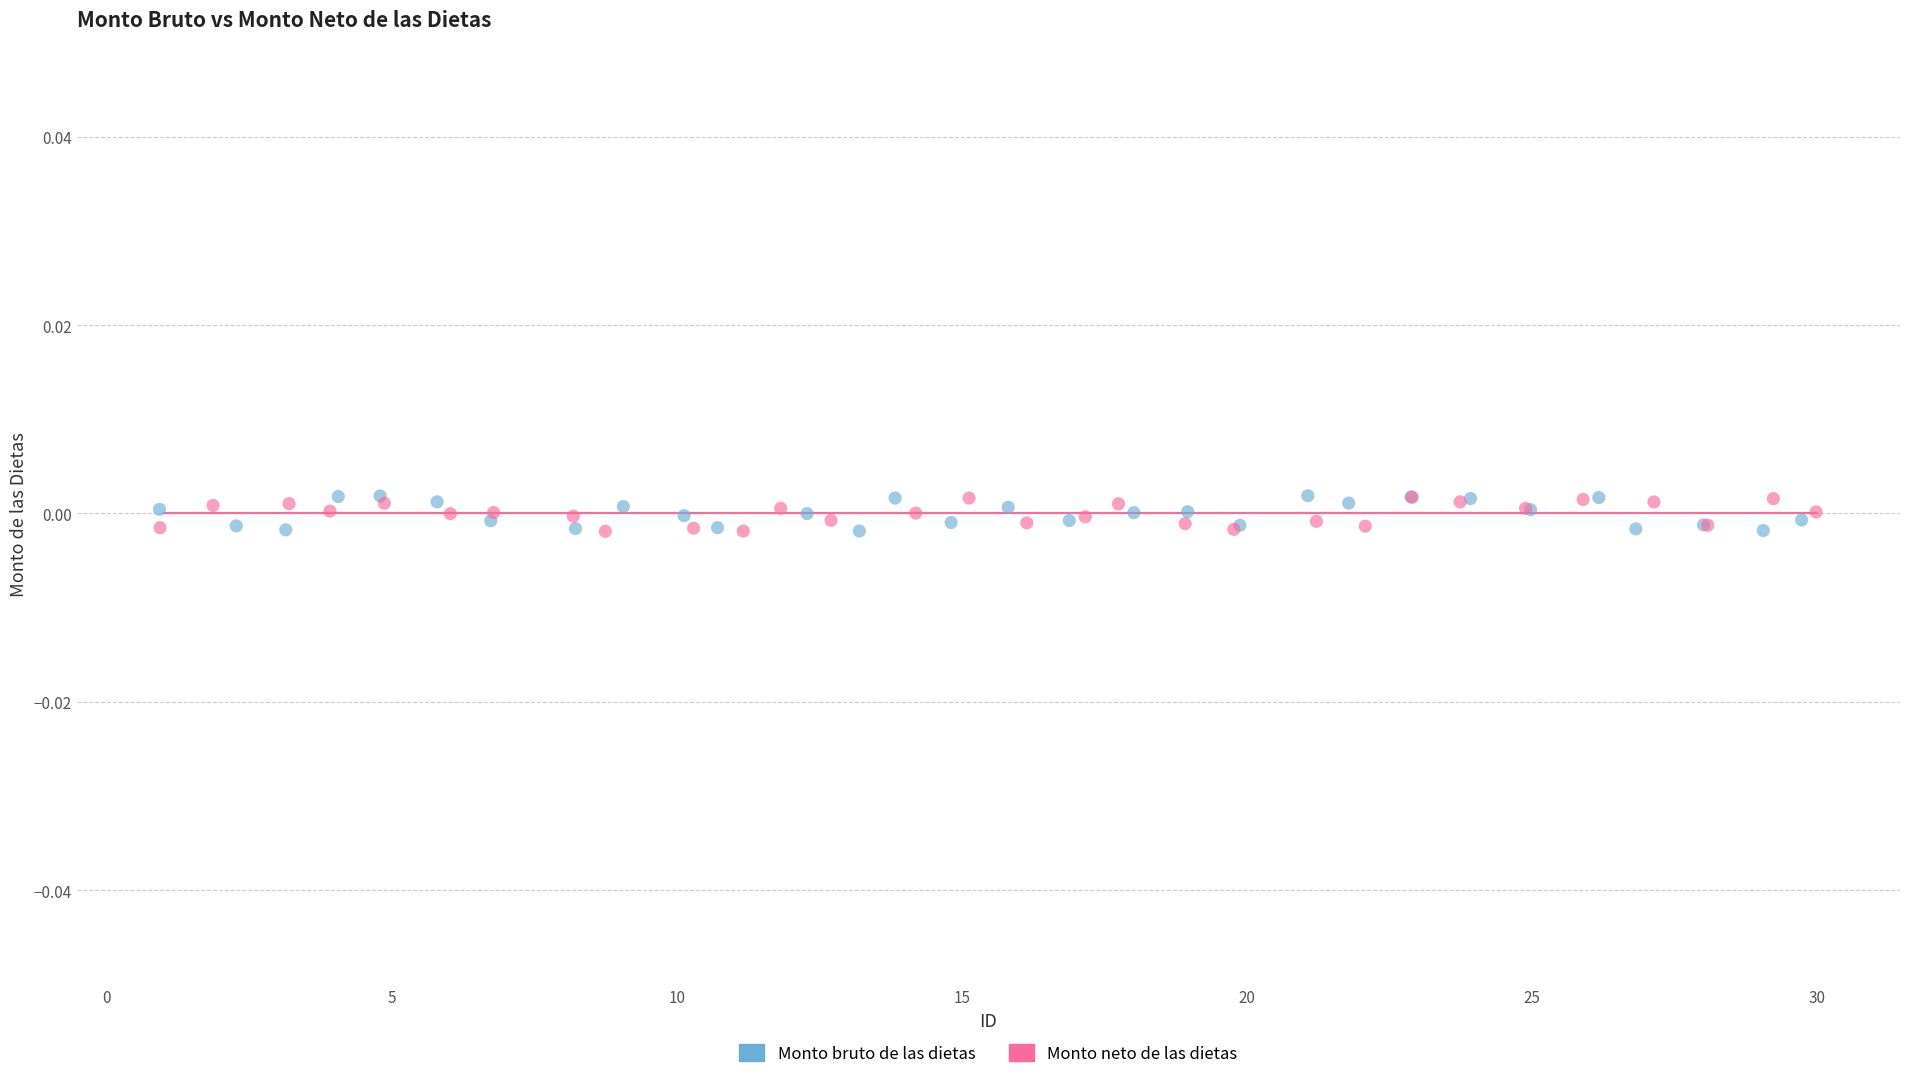

Which series has the largest Y range (max minus min)?

Monto bruto de las dietas